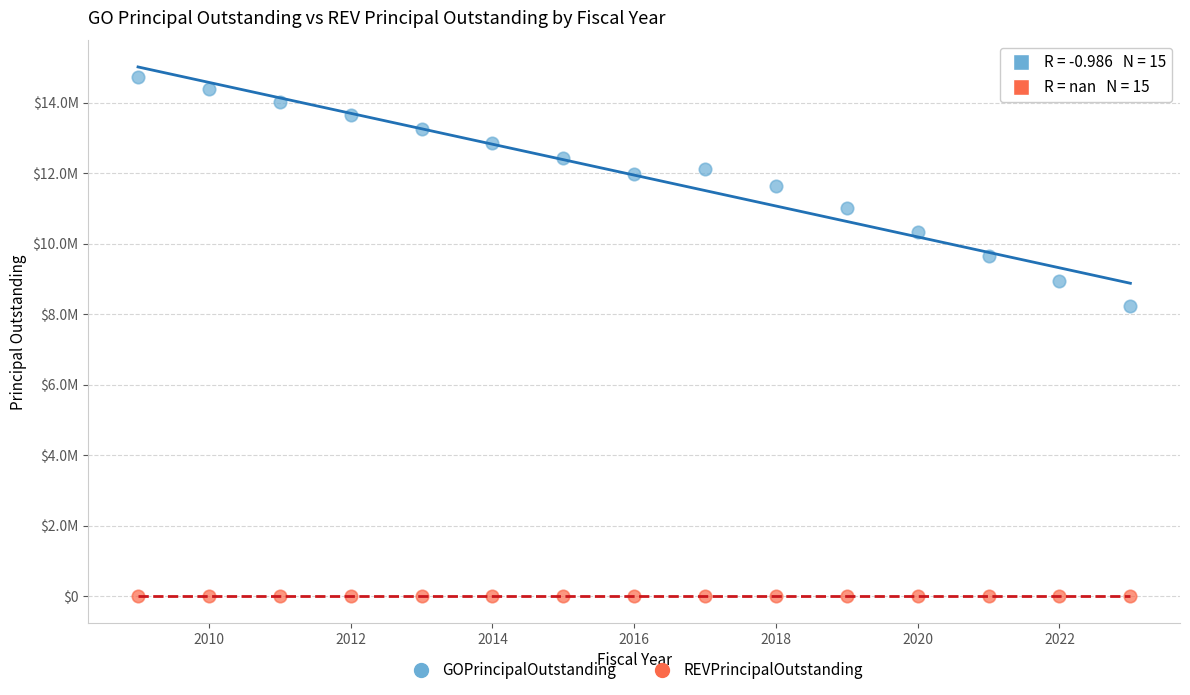

What are all the series names shown in the legend?

GOPrincipalOutstanding, REVPrincipalOutstanding